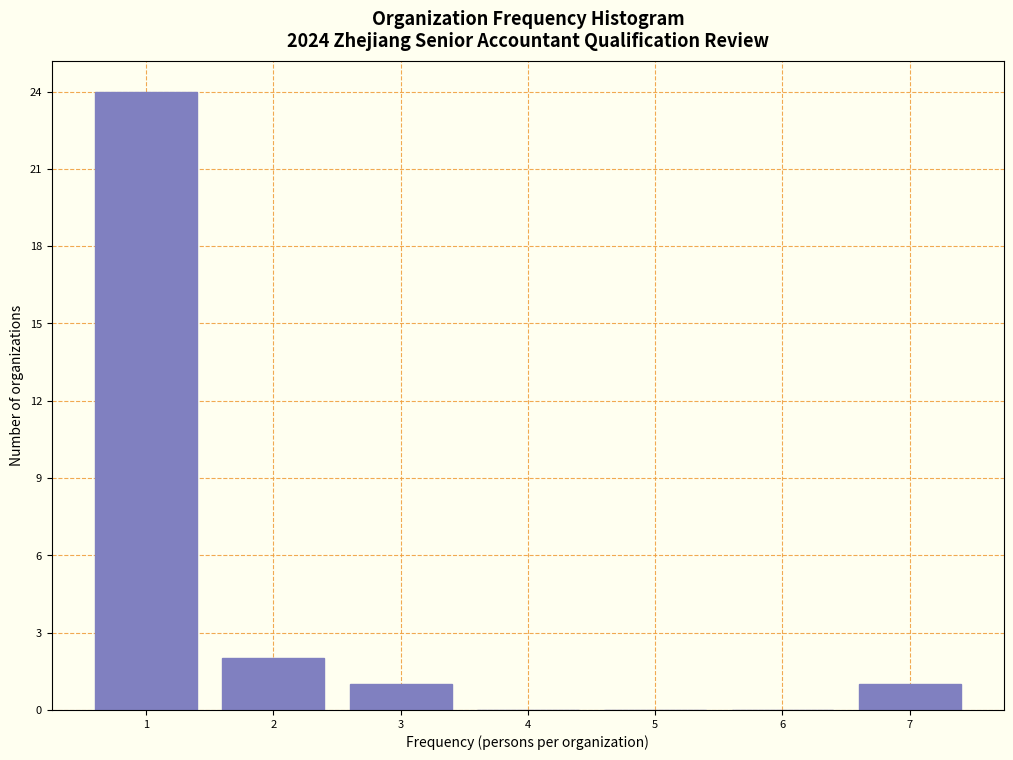

Reading left to right, what are all the values shown in this chart?

1=24	2=2	3=1	4=0	5=0	6=0	7=1